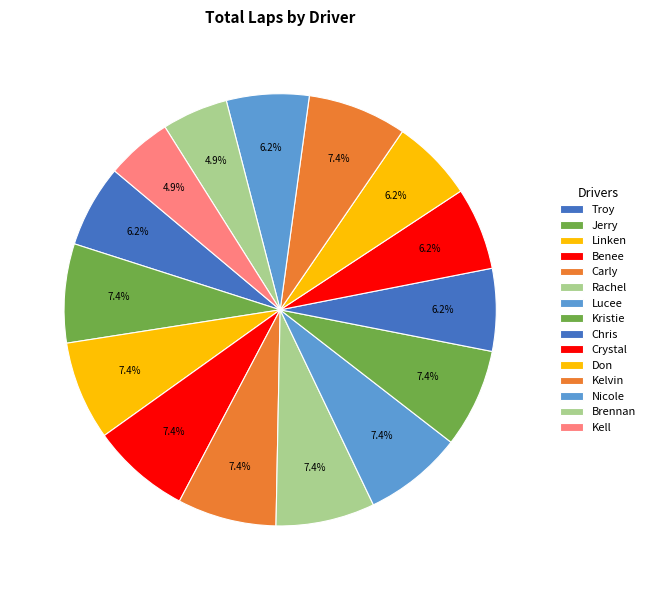

What portion of the pie excludes Carly?

92.6%